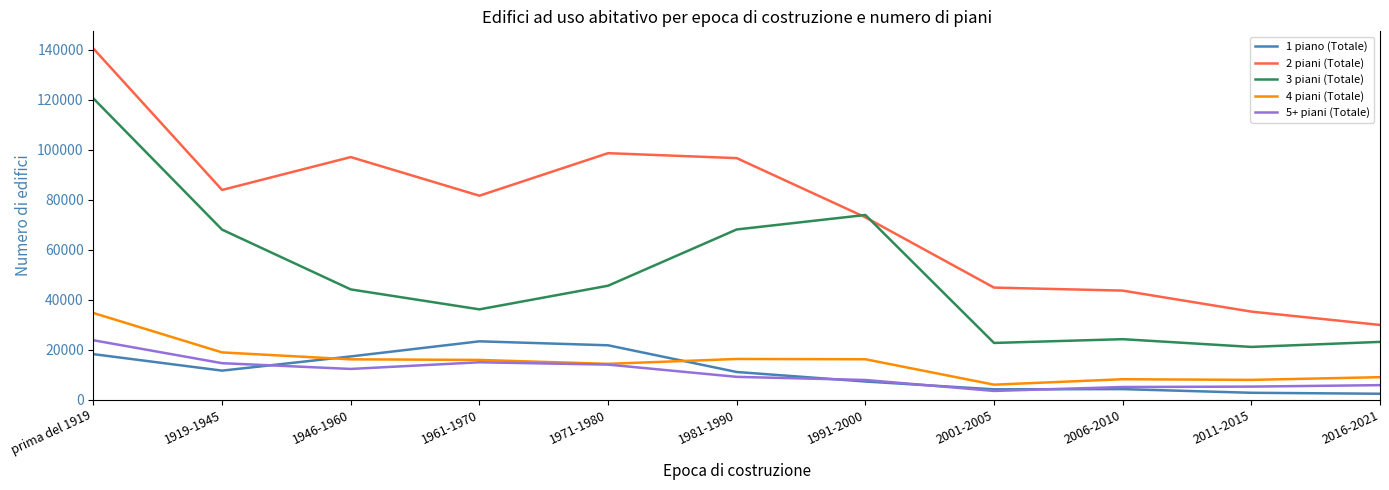

What is the lowest value of the 4 piani (Totale) series?

5966